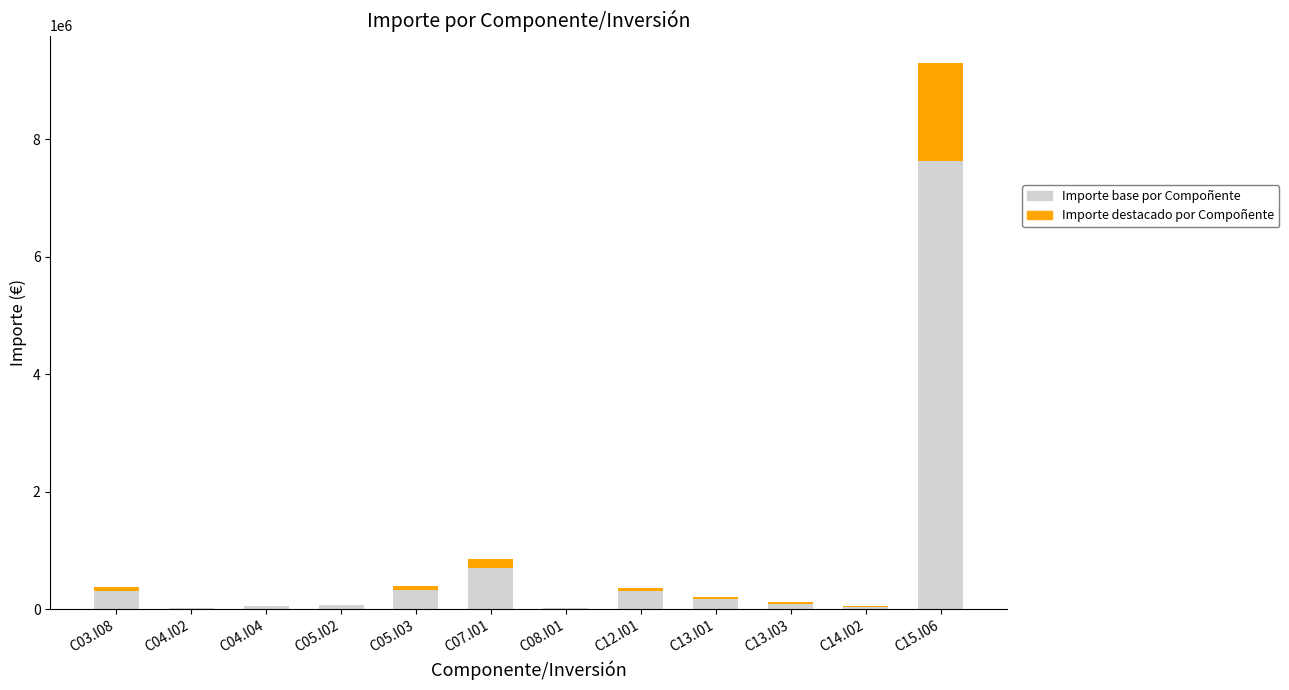

Does the chart contain stacked bars?

Yes